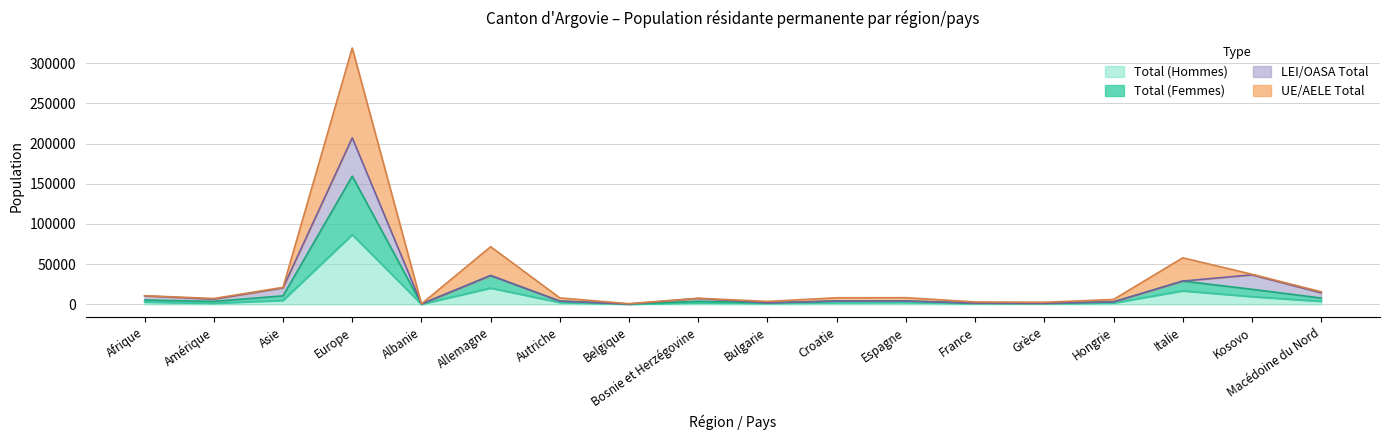

What is the highest value of the Total (Femmes) series?

159409